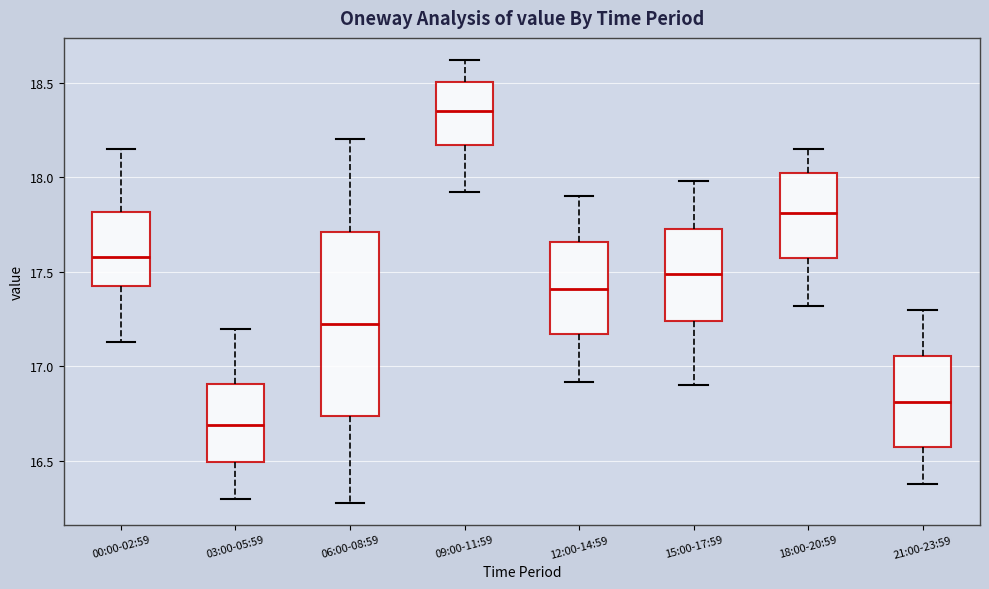

Reading left to right, transcribe this box plot: for each box, give where its median line is, the range the box spans, and where its two whiskers end, as read against the y-axis. The values are not printed on the chart, so give them approximately, as read against the axis.

00:00-02:59: median 17.60, box 17.45 to 17.80, whiskers 17.15 to 18.15
03:00-05:59: median 16.70, box 16.50 to 16.90, whiskers 16.30 to 17.20
06:00-08:59: median 17.25, box 16.75 to 17.70, whiskers 16.30 to 18.20
09:00-11:59: median 18.35, box 18.15 to 18.50, whiskers 17.90 to 18.60
12:00-14:59: median 17.40, box 17.15 to 17.65, whiskers 16.90 to 17.90
15:00-17:59: median 17.50, box 17.25 to 17.75, whiskers 16.90 to 18.00
18:00-20:59: median 17.80, box 17.55 to 18.00, whiskers 17.30 to 18.15
21:00-23:59: median 16.80, box 16.60 to 17.05, whiskers 16.40 to 17.30